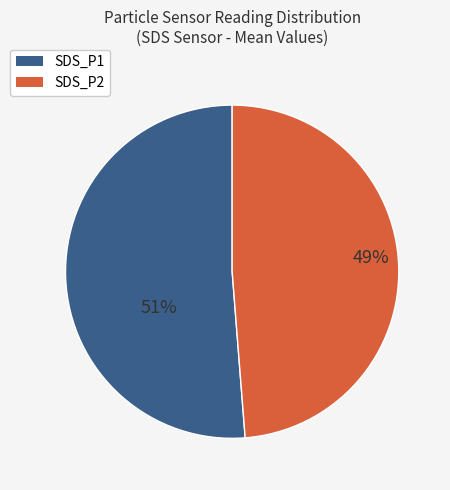

How many segments does this pie chart have?

2